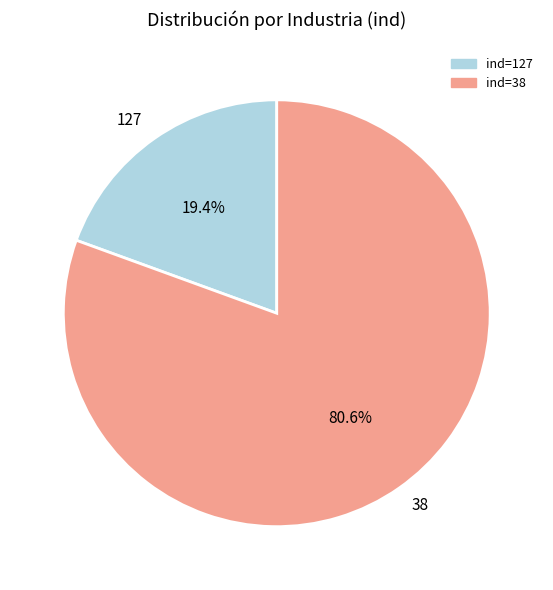

Is there a majority slice in this chart?

Yes